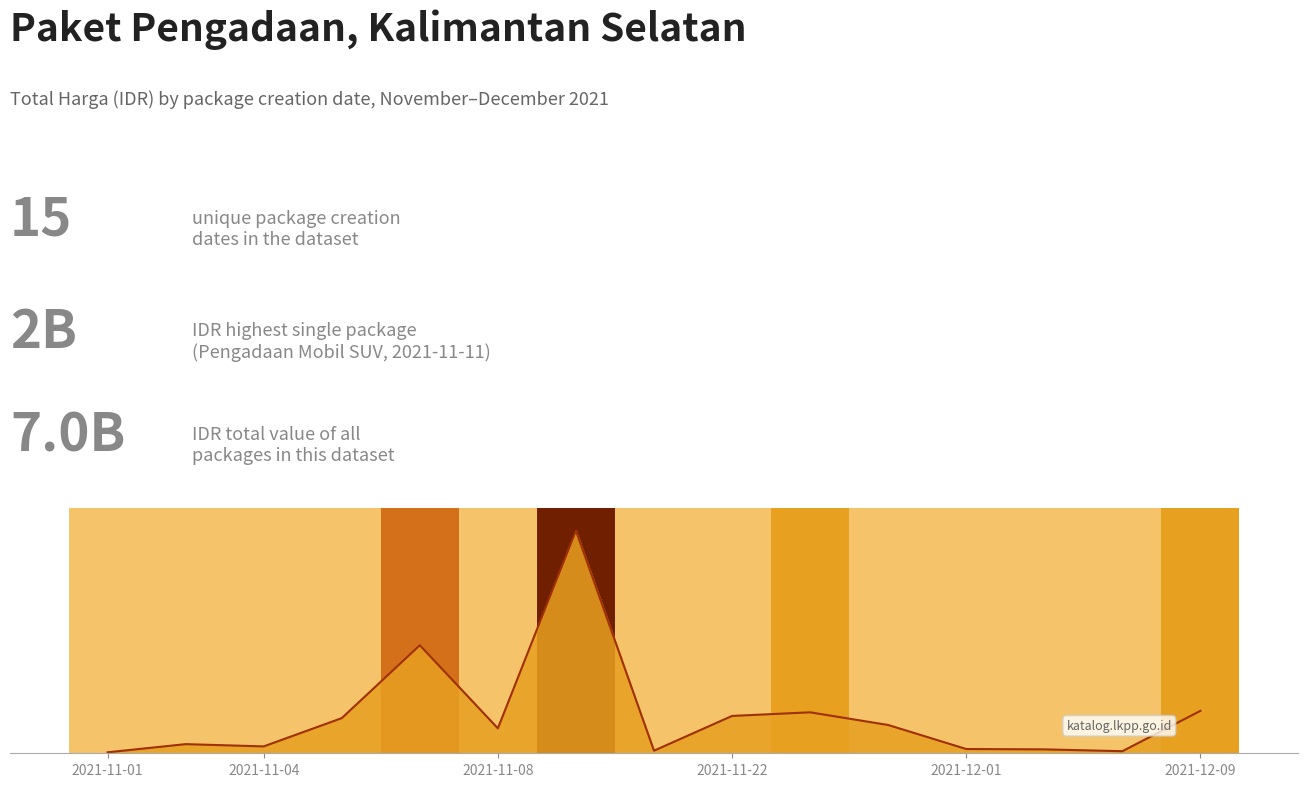

Rank the categories by value from lowest to highest.

2021-11-01, 13, 7, 12, 11, 2021-11-08, 2021-11-04, 2021-12-09, 10, 2021-11-22, 8, 9, 14, 2021-12-01, 6